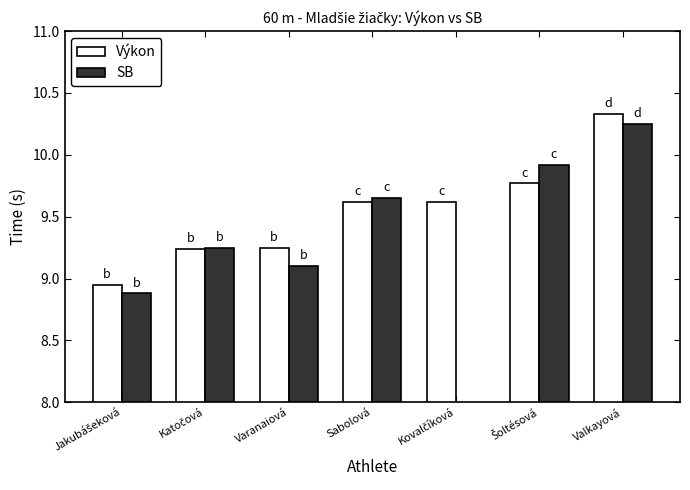

Which series has the widest spread of values?

SB